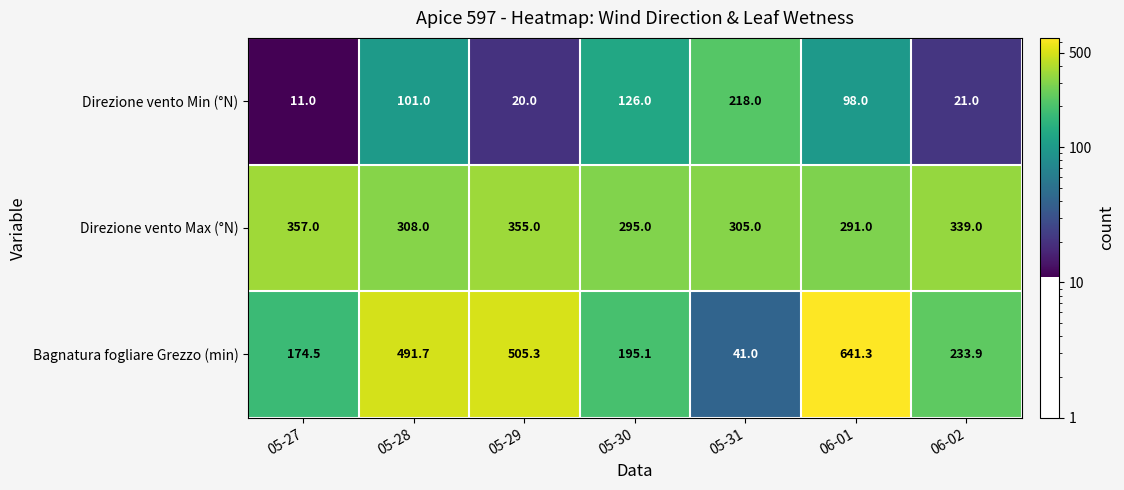

At which category is the sum across all series the highest?

06-01